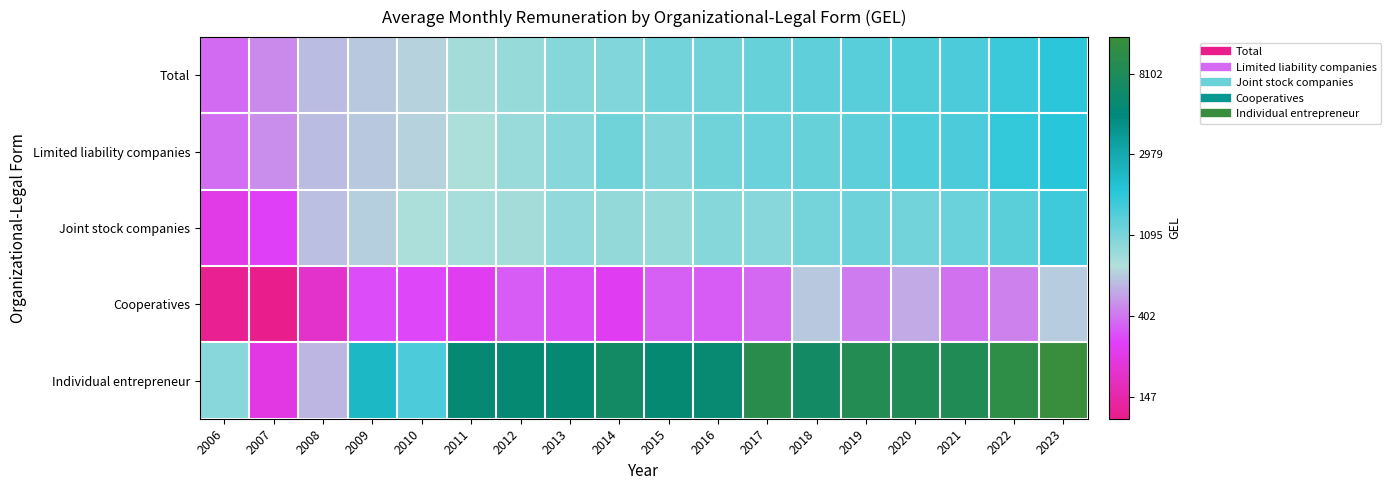

How many categories are shown in the chart?

18